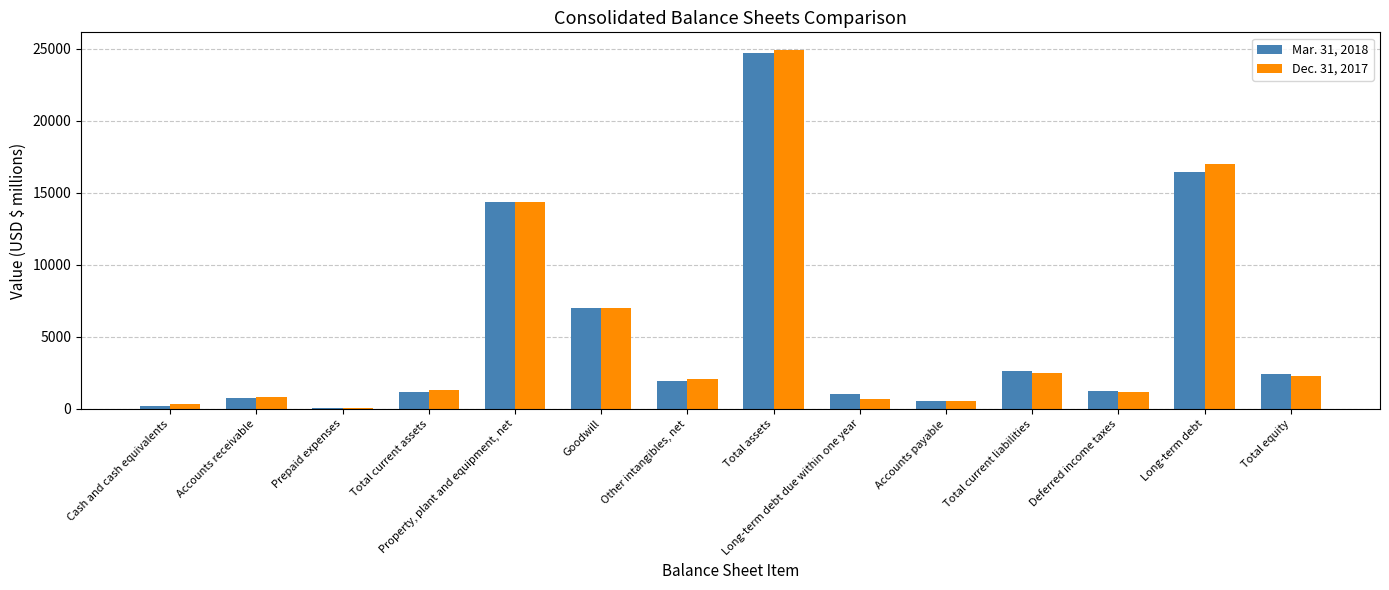

What is the total value across all series at Long-term debt due within one year?

1716